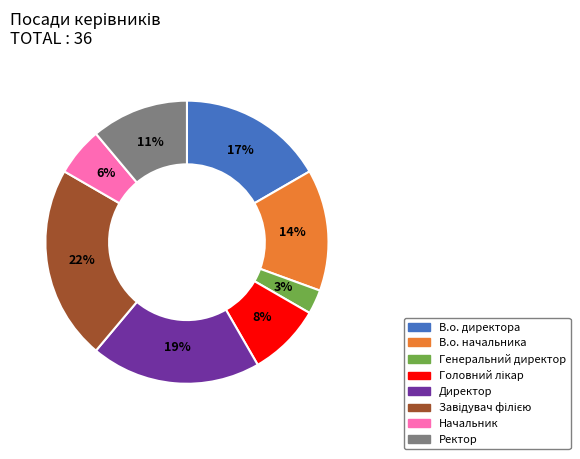

True or false: Начальник accounts for 1% of the total.

False